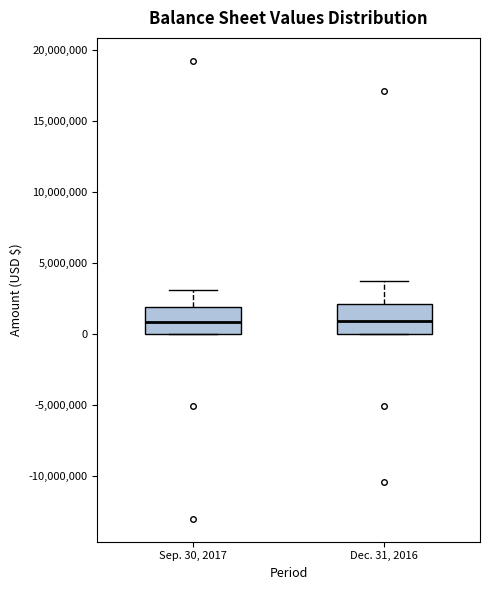

Reading left to right, transcribe this box plot: for each box, give where its median line is, the range the box spans, and where its two whiskers end, as read against the y-axis. The values are not printed on the chart, so give them approximately, as read against the axis.

Sep. 30, 2017: median 1000000, box 0 to 2000000, whiskers 0 to 3000000
Dec. 31, 2016: median 1000000, box 0 to 2000000, whiskers 0 to 3500000